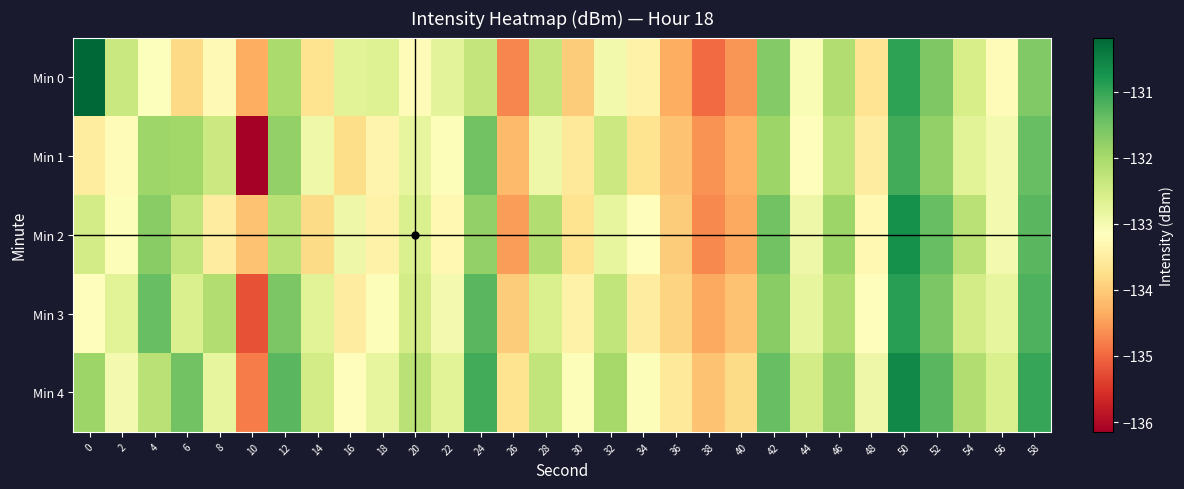

List the series in order of their peak value, lowest first.

Min 1, Min 3, Min 2, Min 4, Min 0